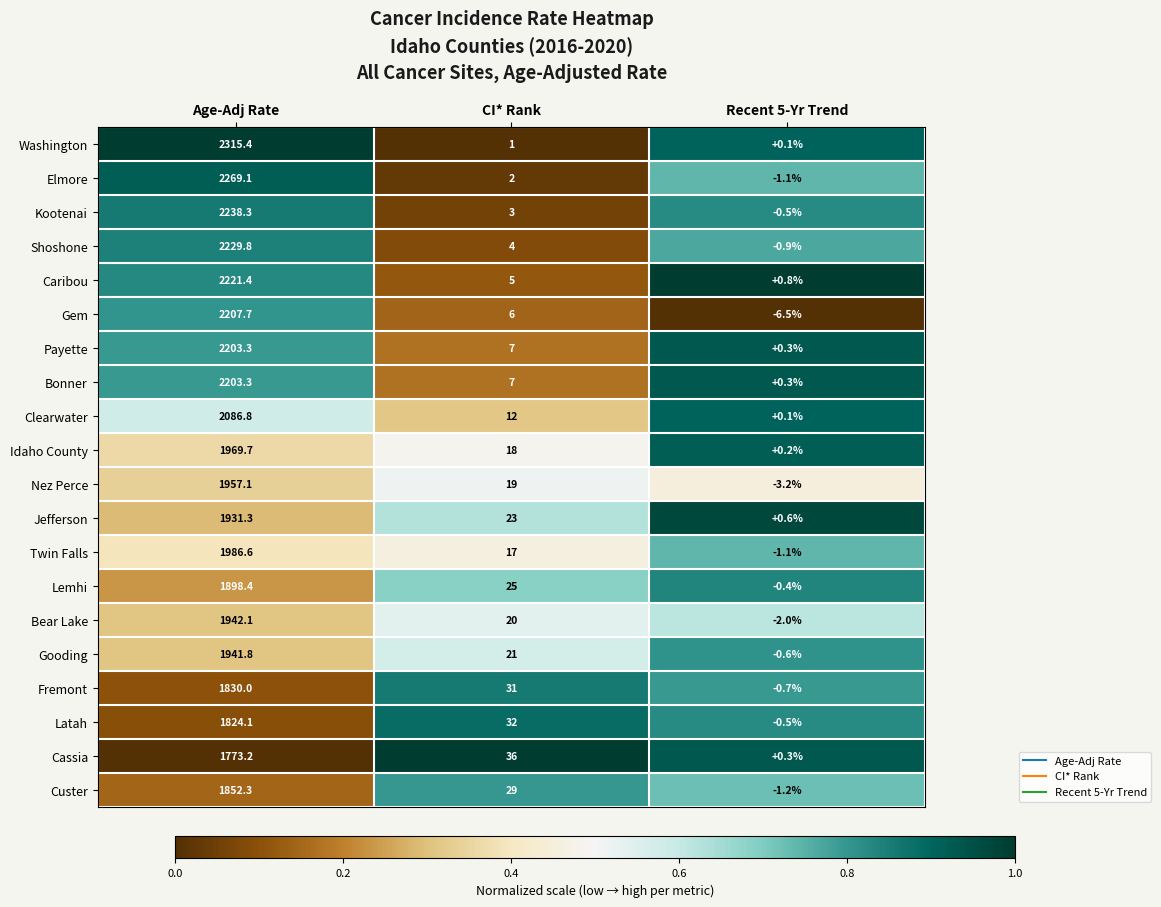

List the labels in order of Caribou value, largest first.

Age-Adj Rate, CI* Rank, Recent 5-Yr Trend